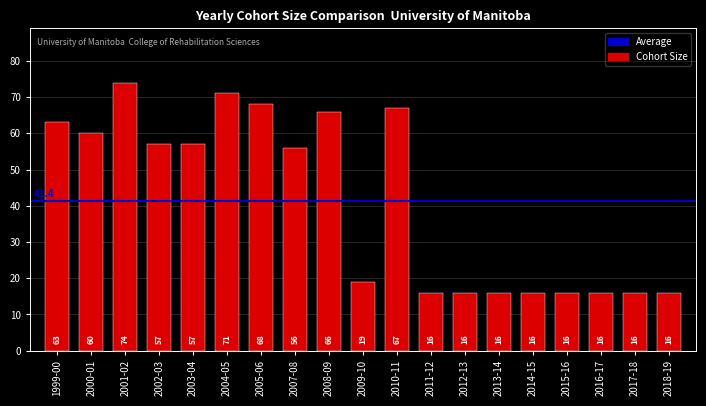

What position from the right is 2012-13?

7